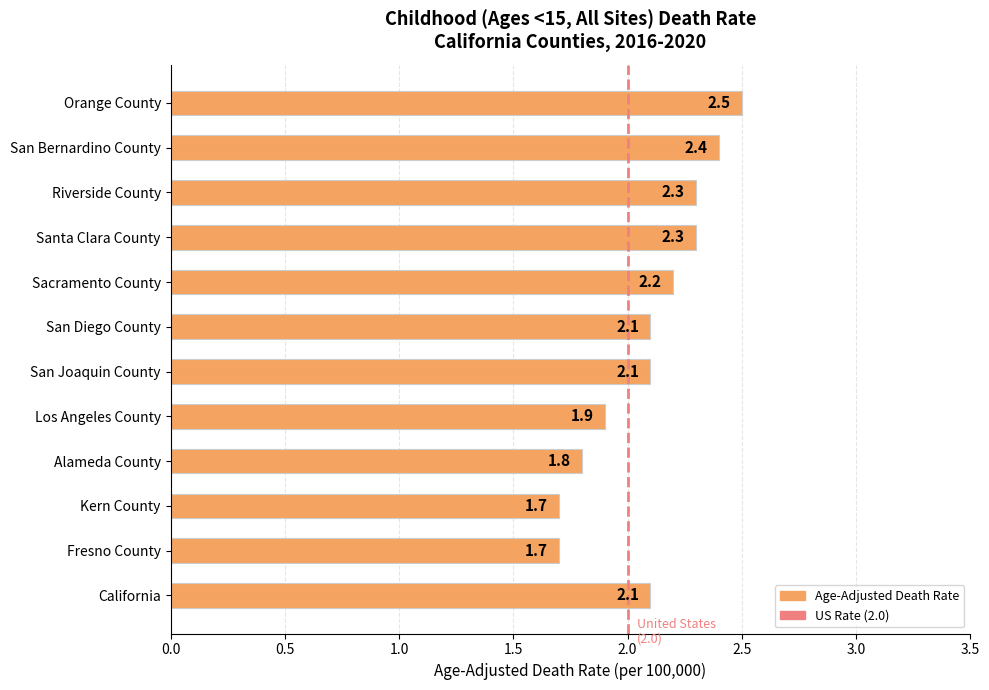

What is the label of the 8th bar from the bottom?

Sacramento County